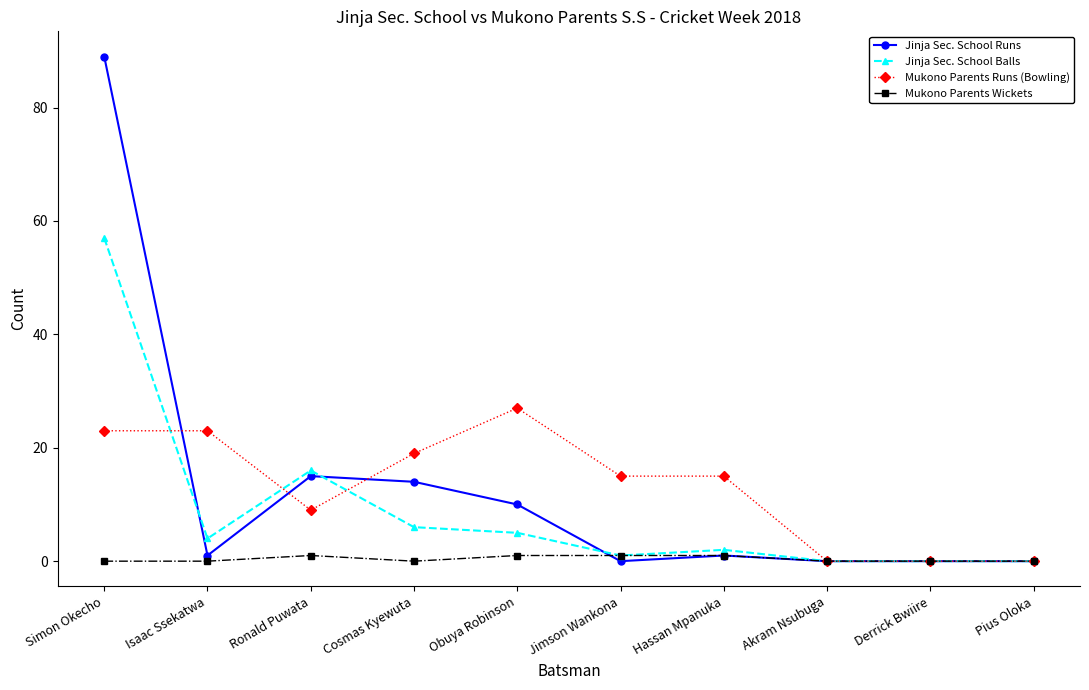

Read the Jinja Sec. School Balls value at Cosmas Kyewuta.

6